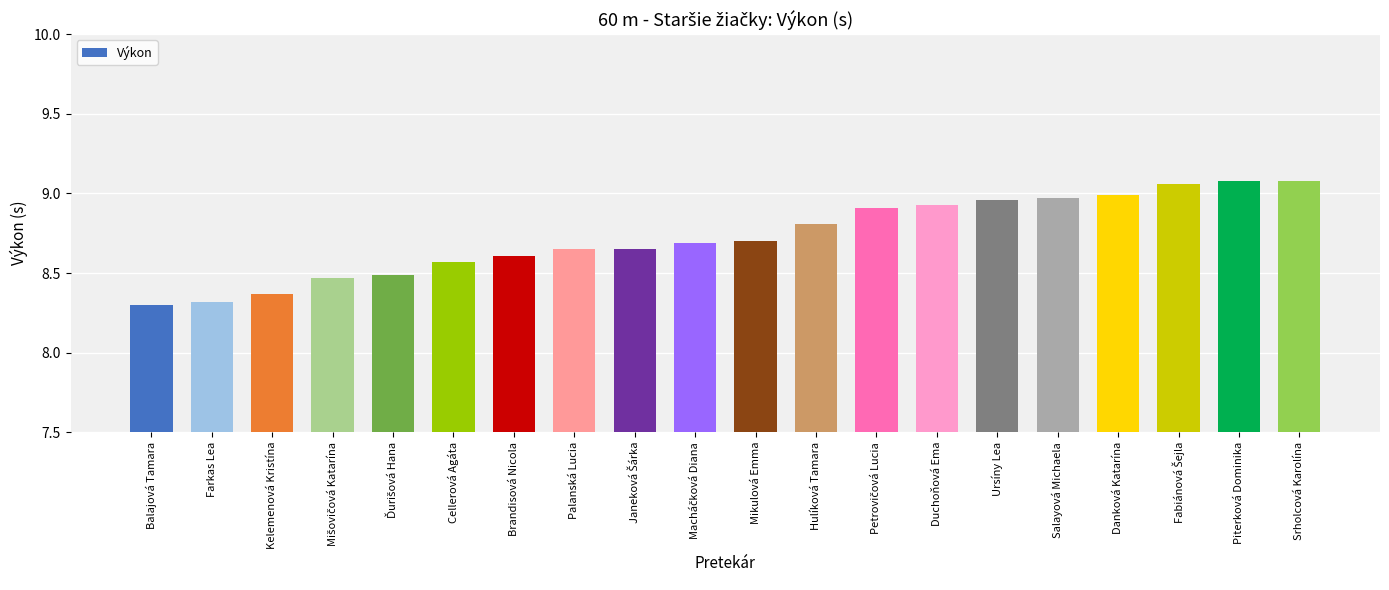

What is the approximate value at Hulíková Tamara?

8.8